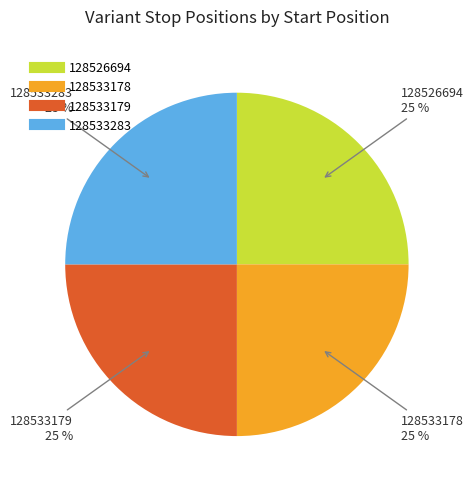

How many segments does this pie chart have?

4